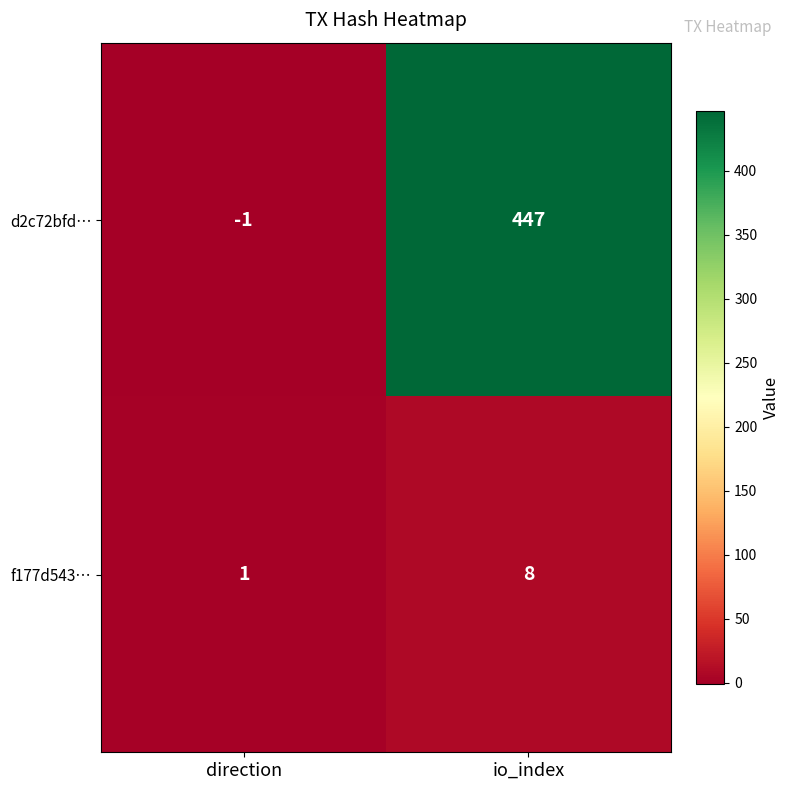

Reading left to right, extract all data points from this chart.

d2c72bfd…: -1	447
f177d543…: 1	8